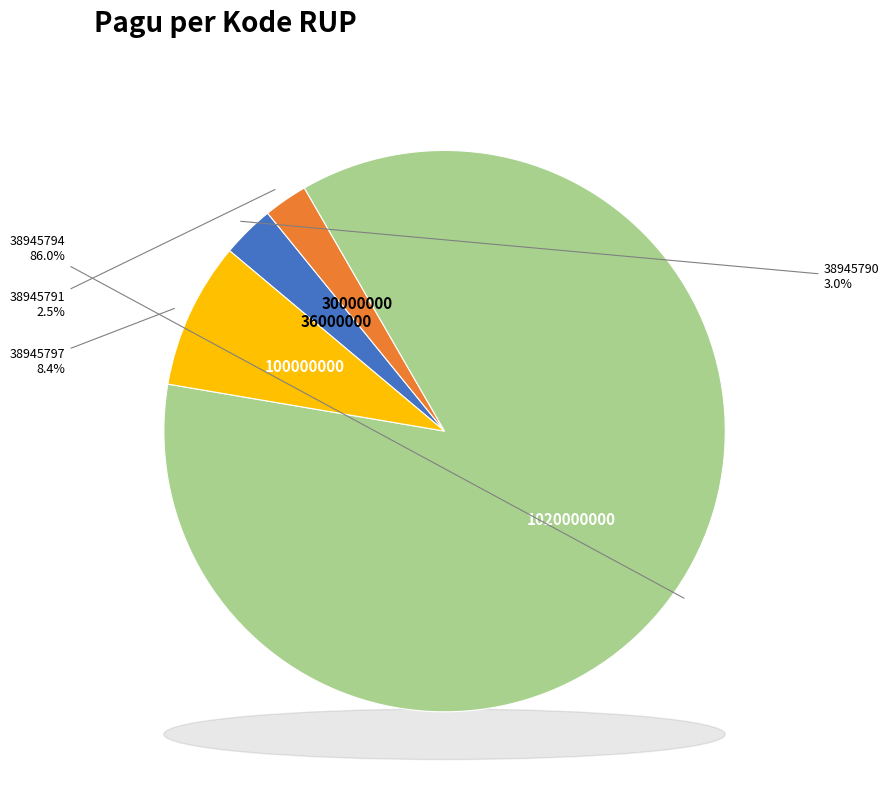

Combined, what portion of the pie is 38945794 and 38945797?

94.4%